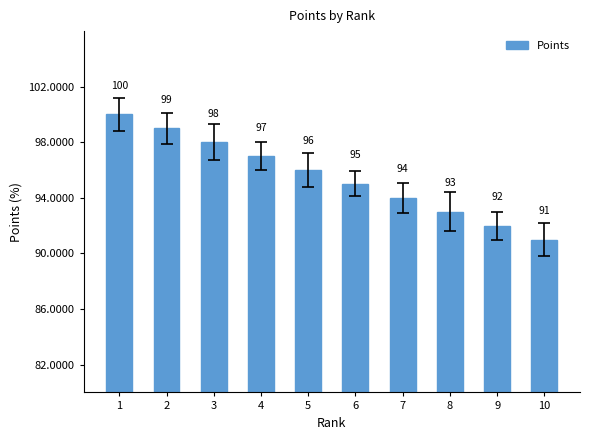

Reading right to left, list all the values displayed in this chart.

10=91	9=92	8=93	7=94	6=95	5=96	4=97	3=98	2=99	1=100